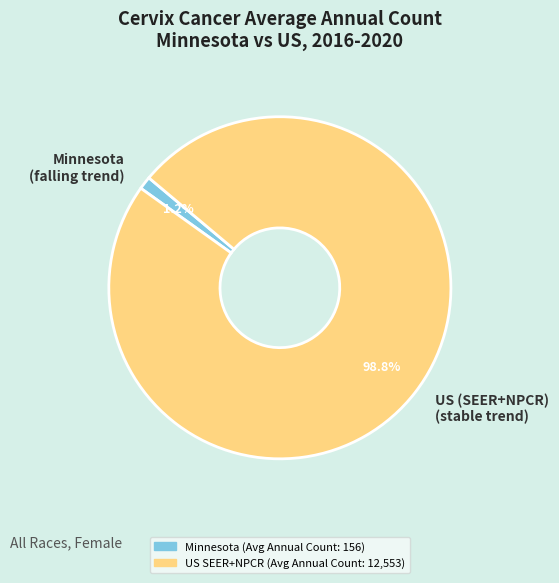

How many slices are in this pie chart?

2